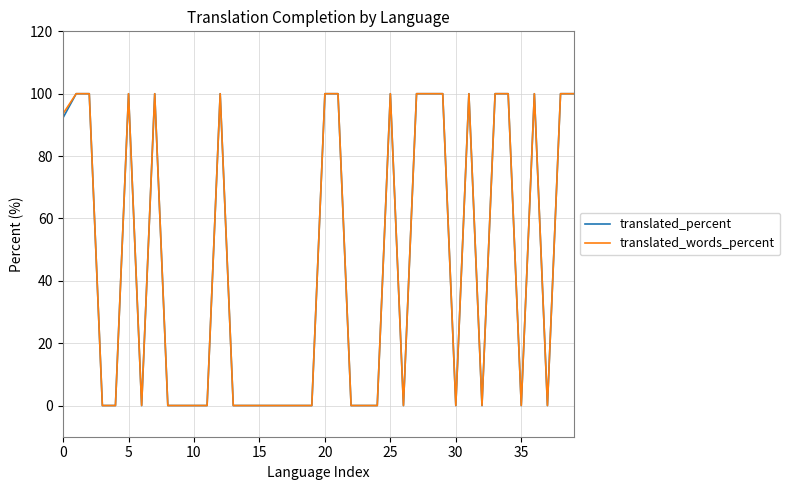

Is this an area chart (filled region under the line)?

No